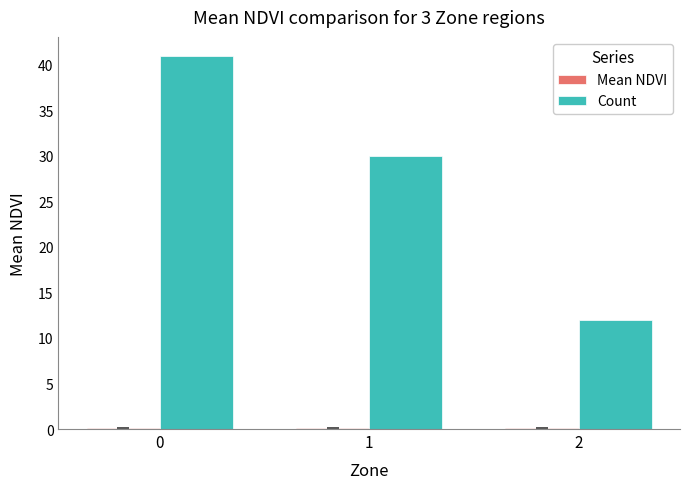

What is the sum of all Count values?

83.0